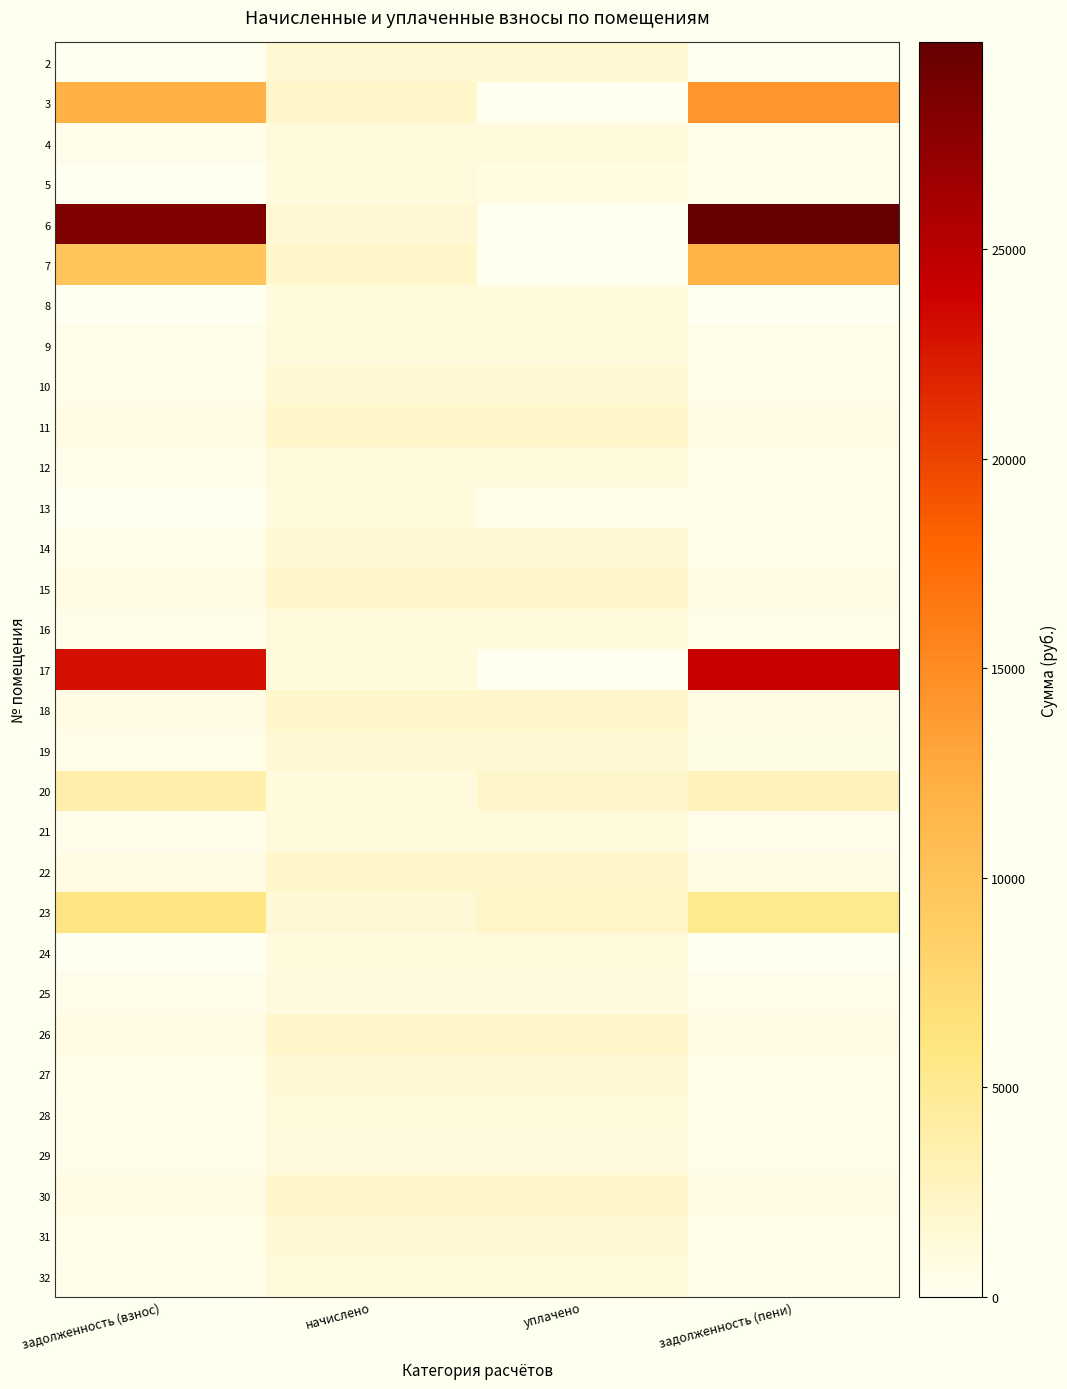

Which label corresponds to the smallest value in the chart?

задолженность (взнос)